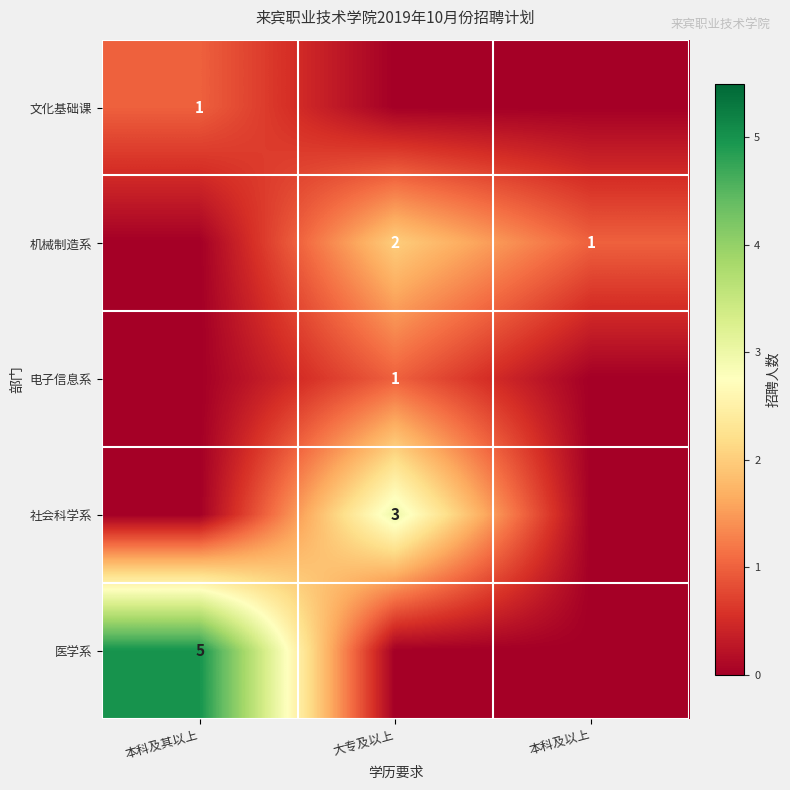

How many series are shown in this chart?

5